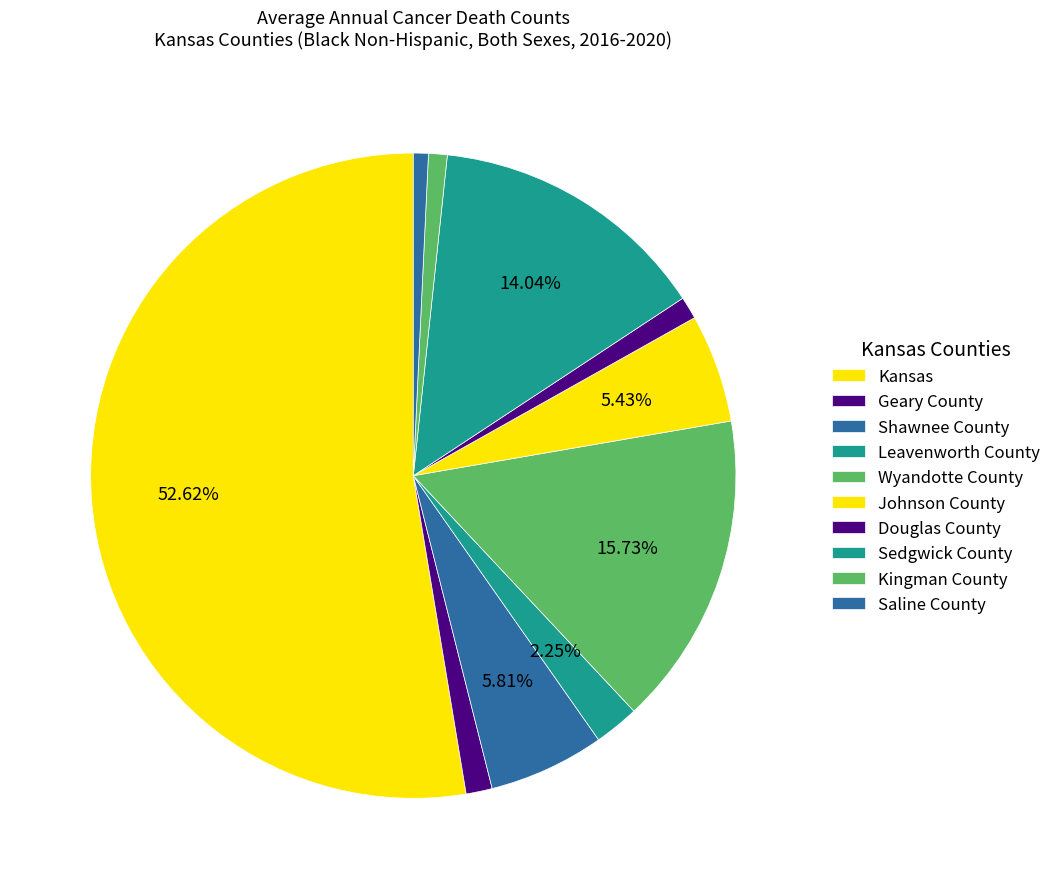

How many slices are in this pie chart?

10